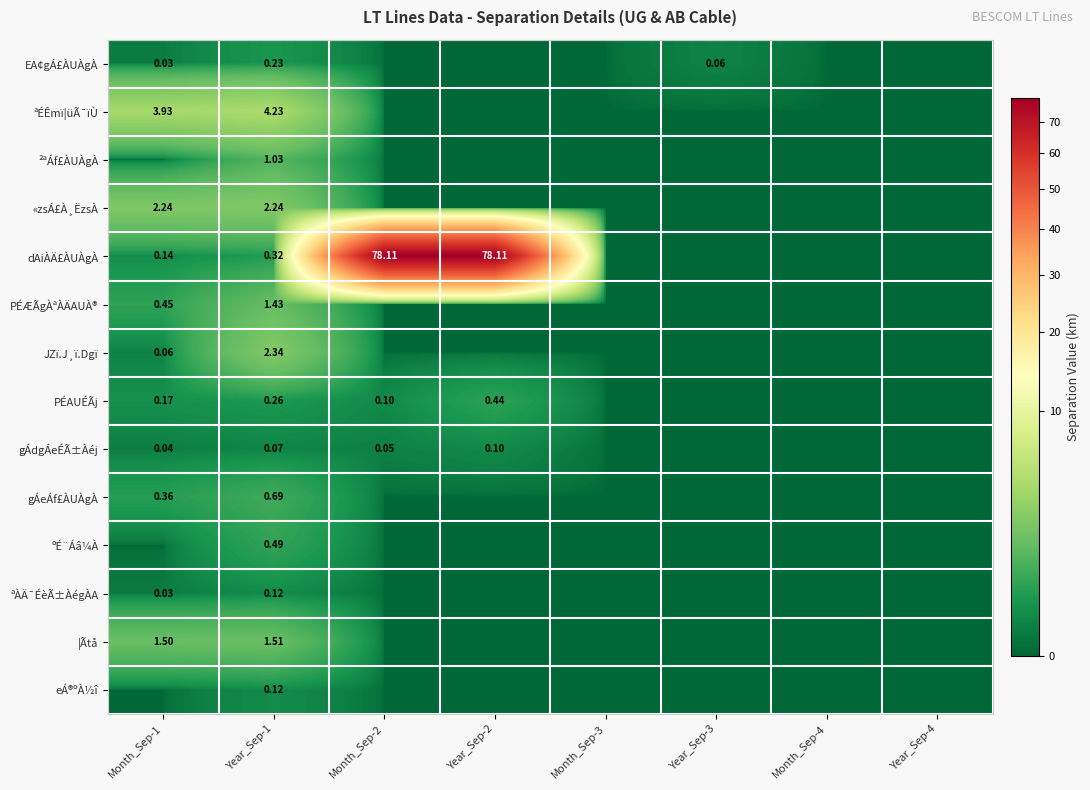

At how many categories does at least one series exceed 67?

2